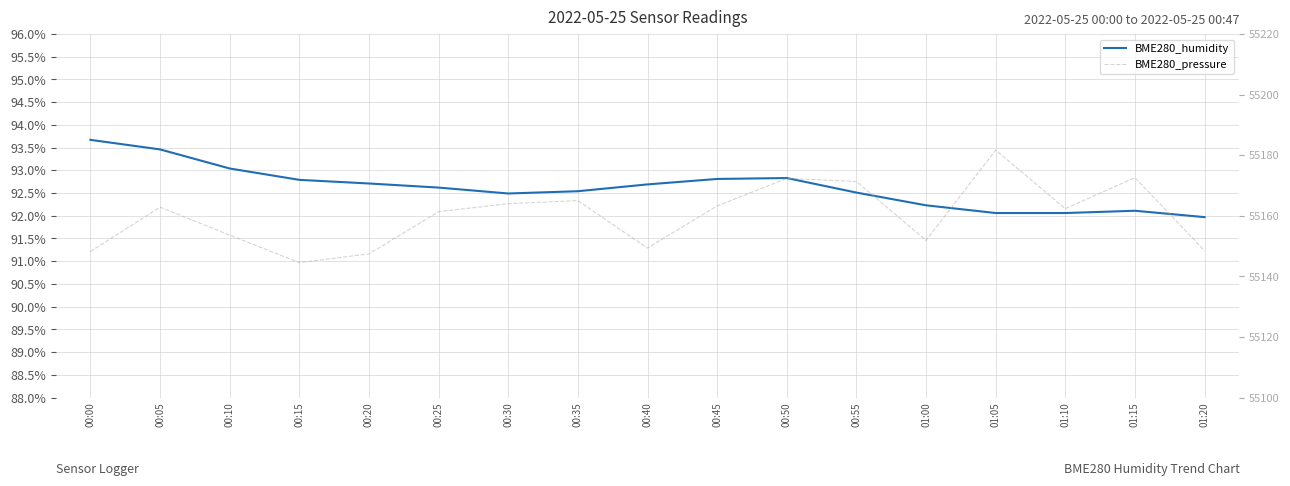

How many lines are shown in the chart?

2